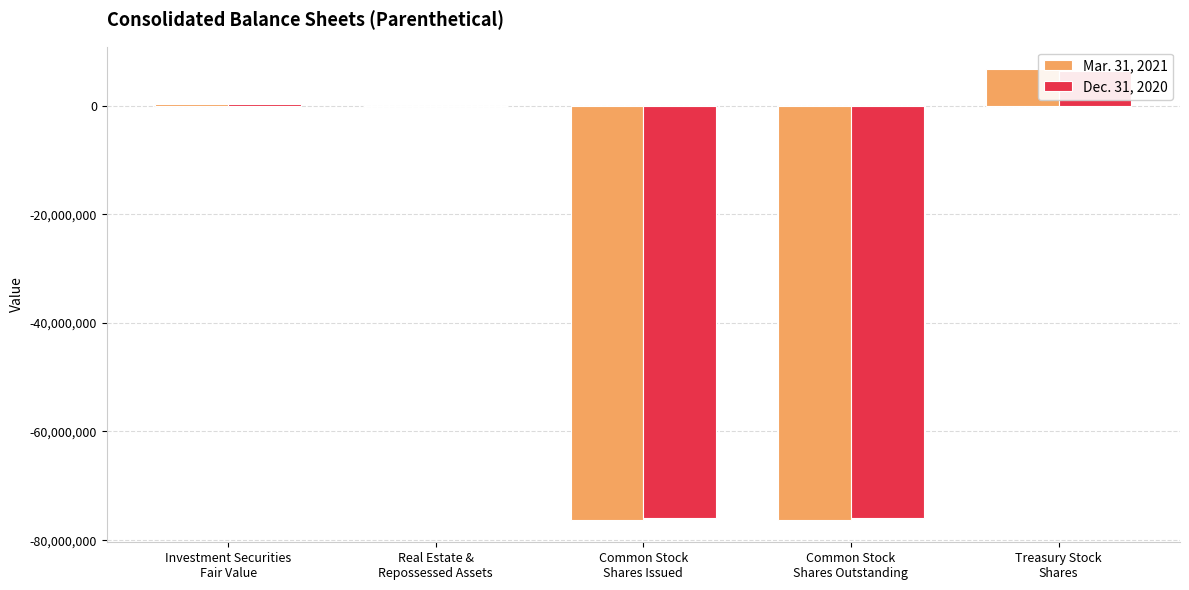

Are the bars grouped side by side (vs. stacked)?

Yes